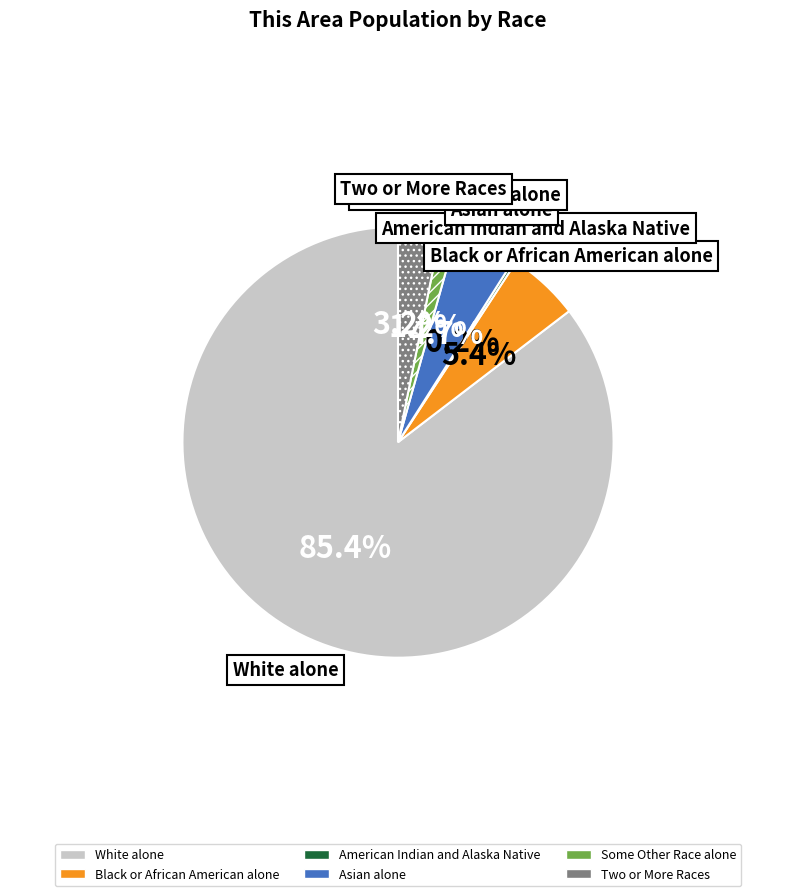

To the nearest percent, what portion does Asian alone represent?

5%